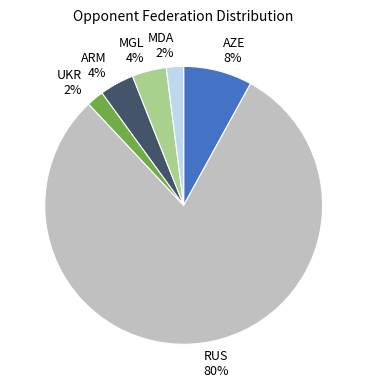

To the nearest percent, what portion does UKR represent?

2%